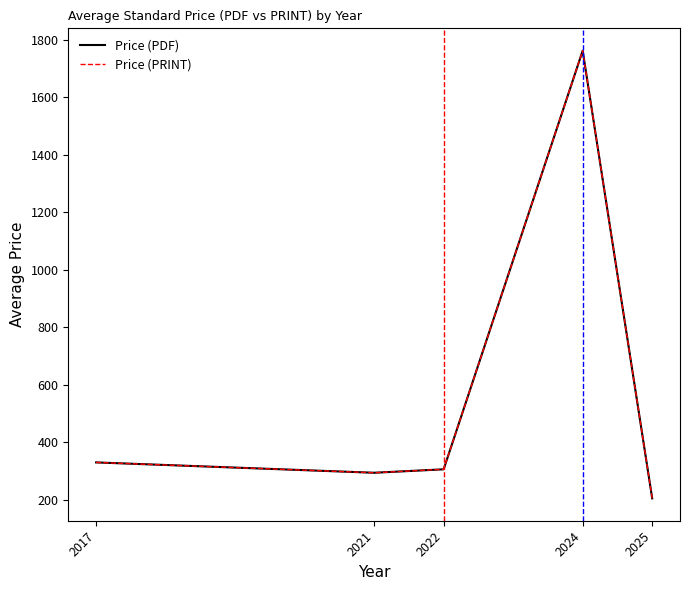

At how many categories does at least one series exceed 476?

1